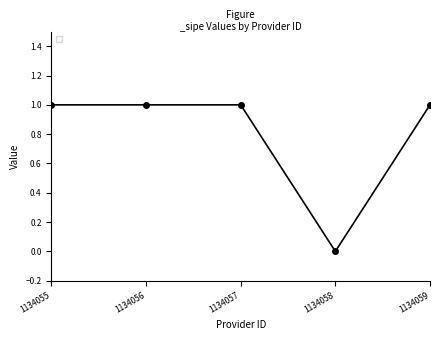

Which category has the lowest value across all series?

1134058